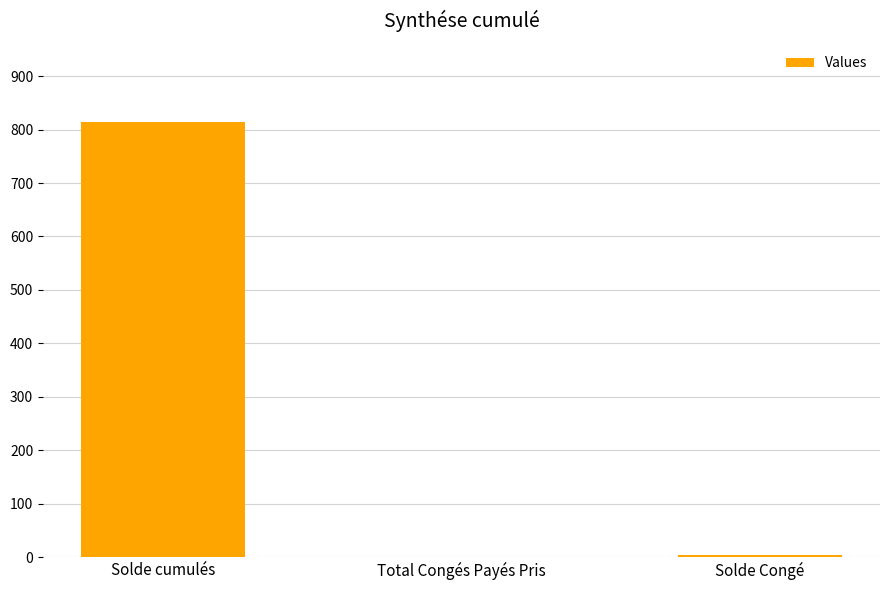

Where is the data nearest to the value 406?

Solde Congé